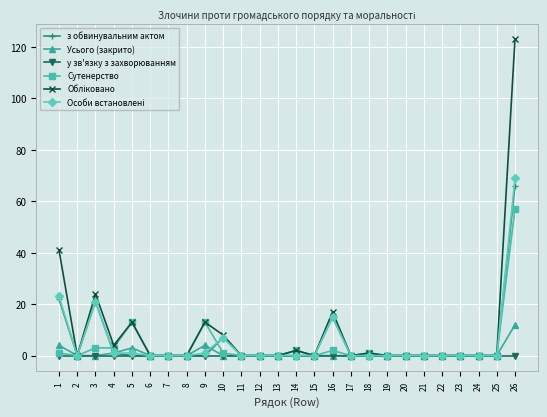

At which category is the sum across all series the highest?

26